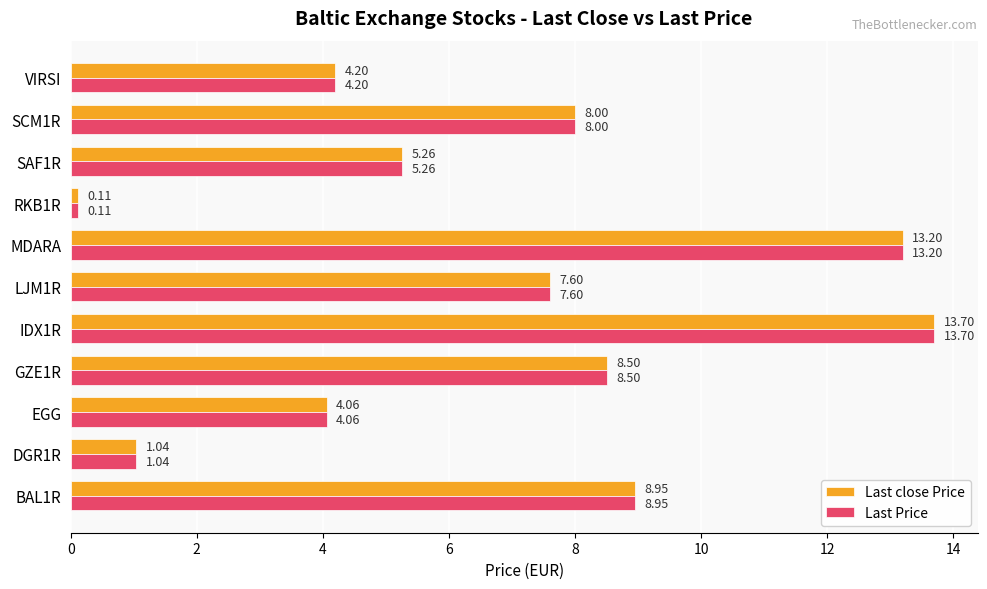

At which category is the sum across all series the highest?

IDX1R